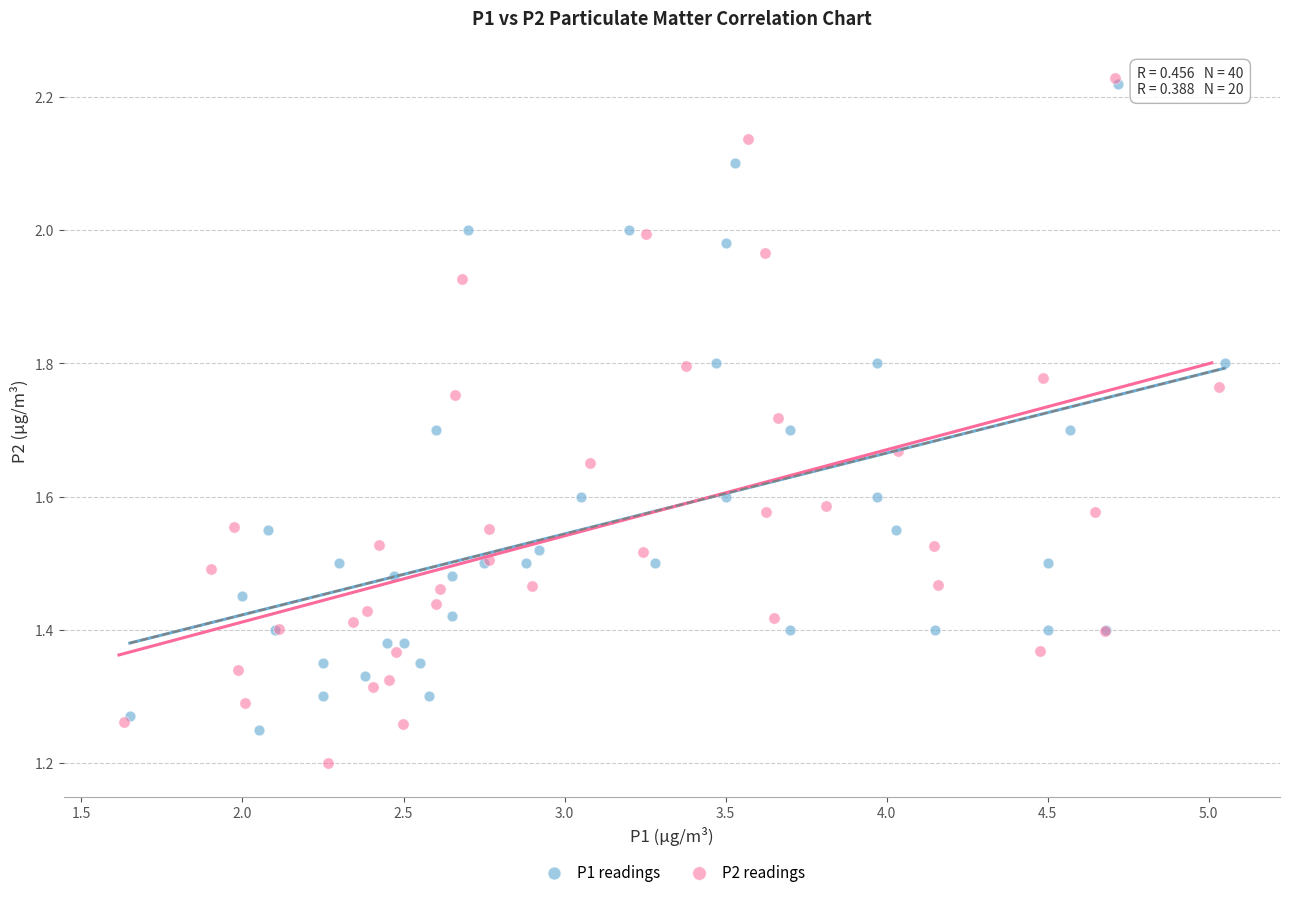

Which series reaches the minimum Y coordinate?

P2 readings